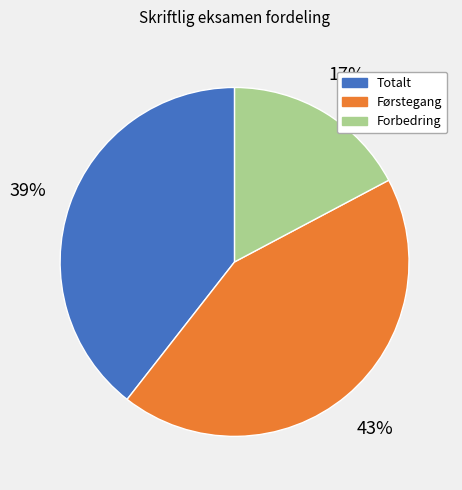

Does any single category account for the majority?

No